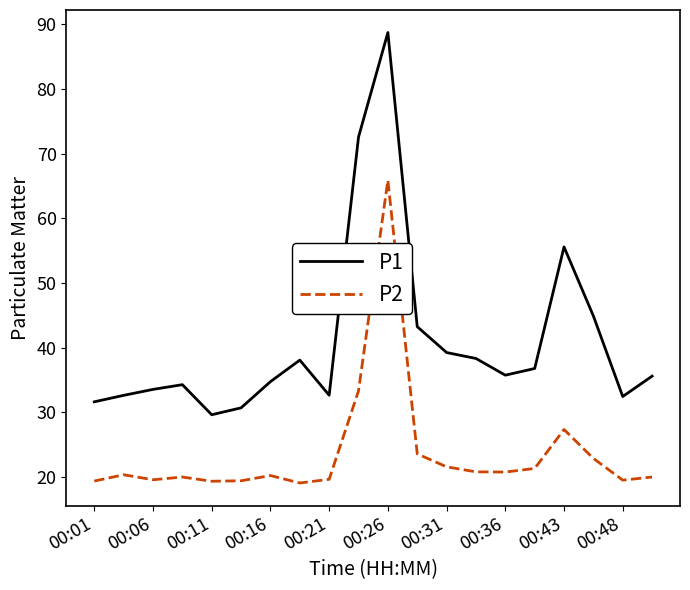

True or false: P1 and P2 cross at least once.

False